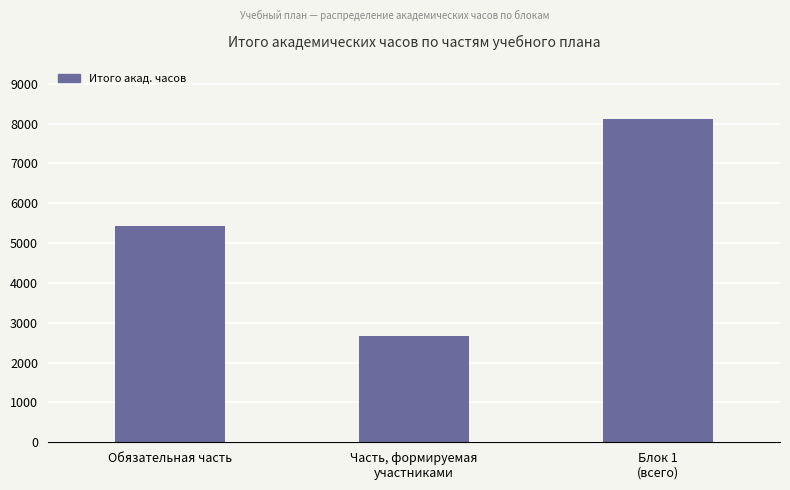

Which category has the lowest value across all series?

Часть, формируемая
участниками